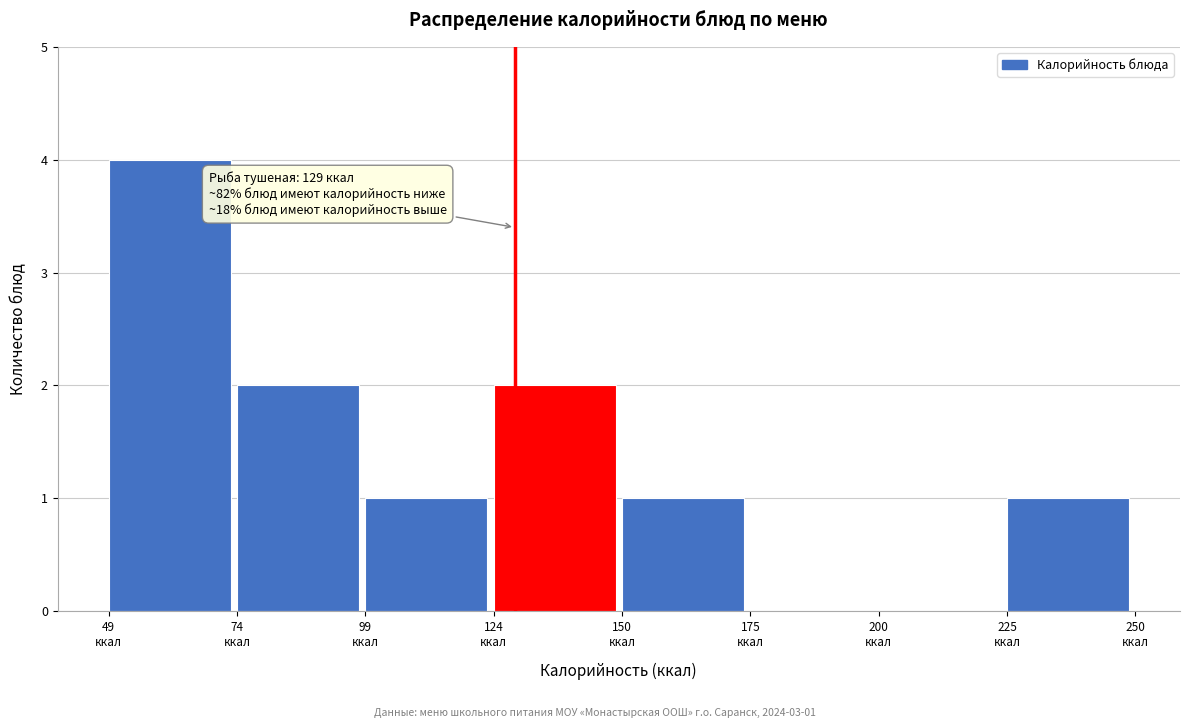

Over which range of the x-axis is the bar tallest?

50 to 75